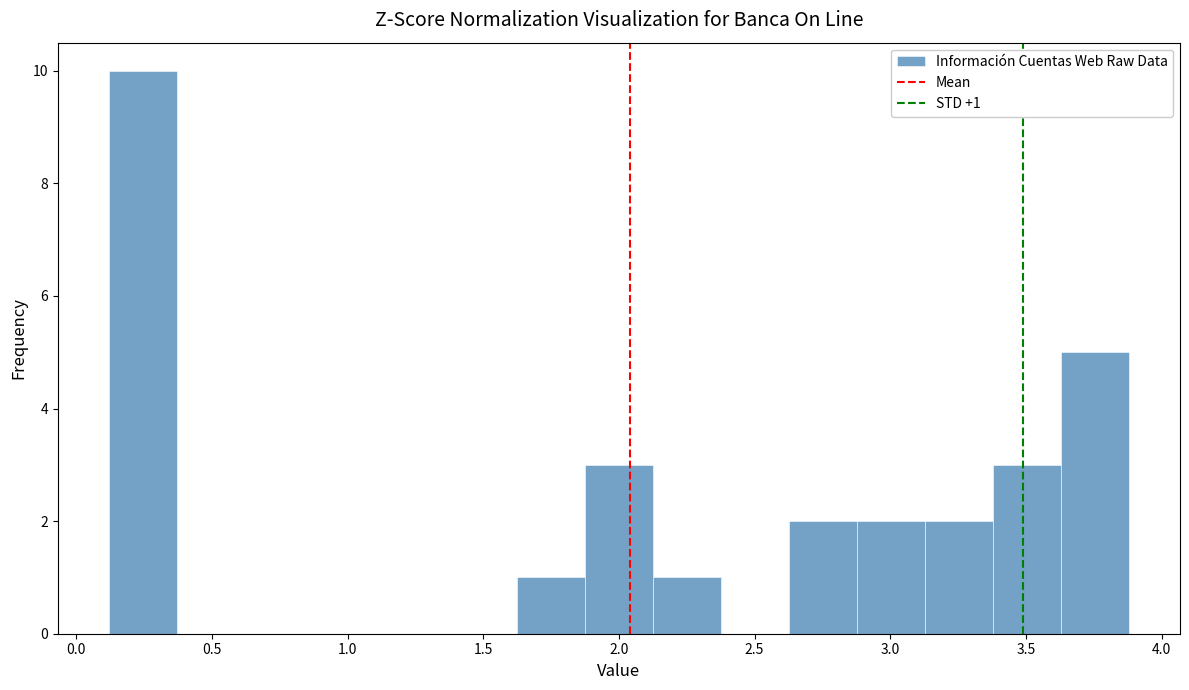

Over which range of the x-axis is the bar tallest?

0.10 to 0.35